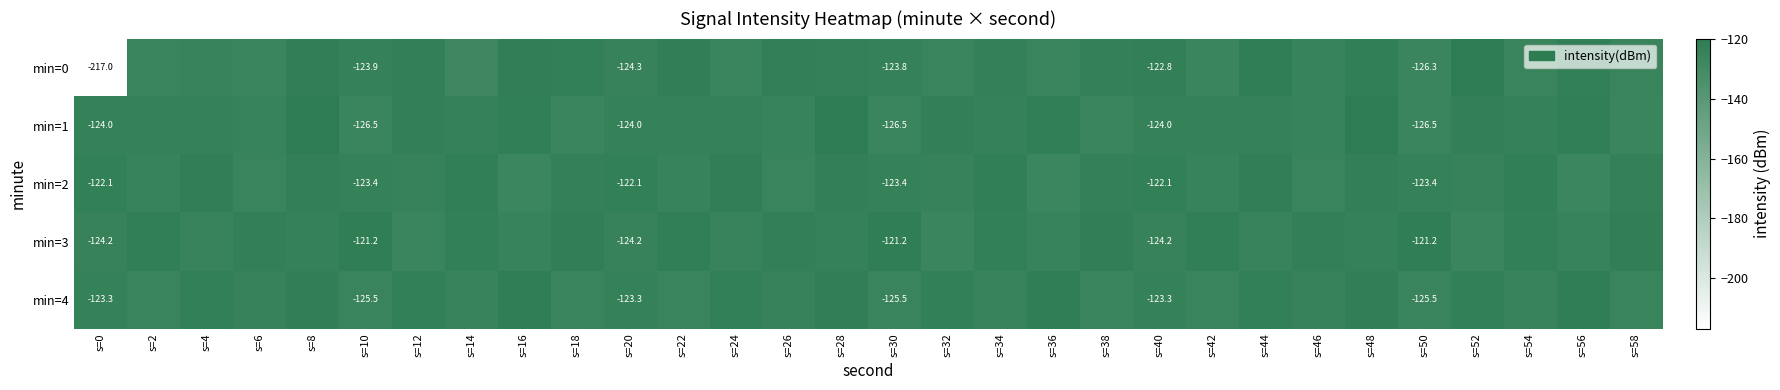

What is the sum of all min=4 values?

-3709.8